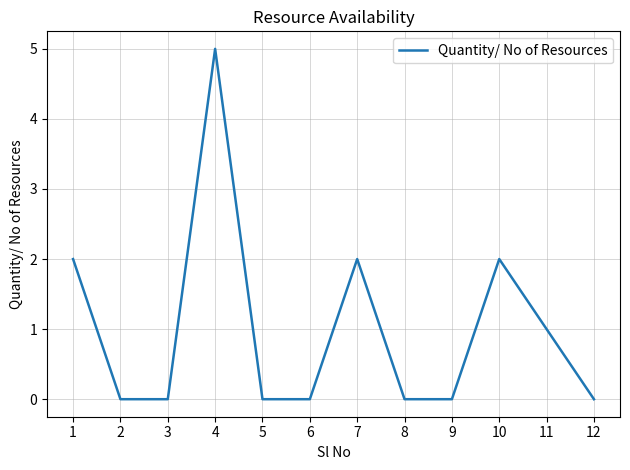

What is the difference between the second highest and minimum values?

2